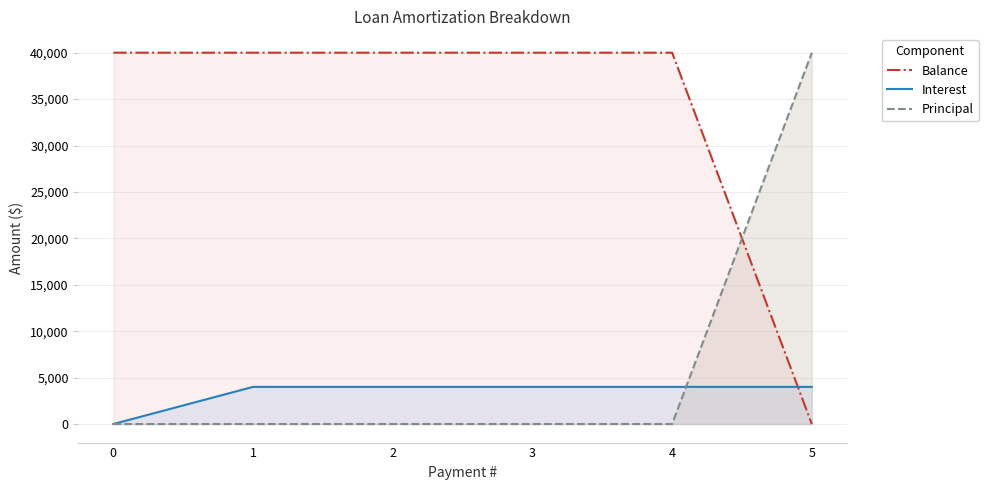

What are all the series names shown in the legend?

Balance, Interest, Principal